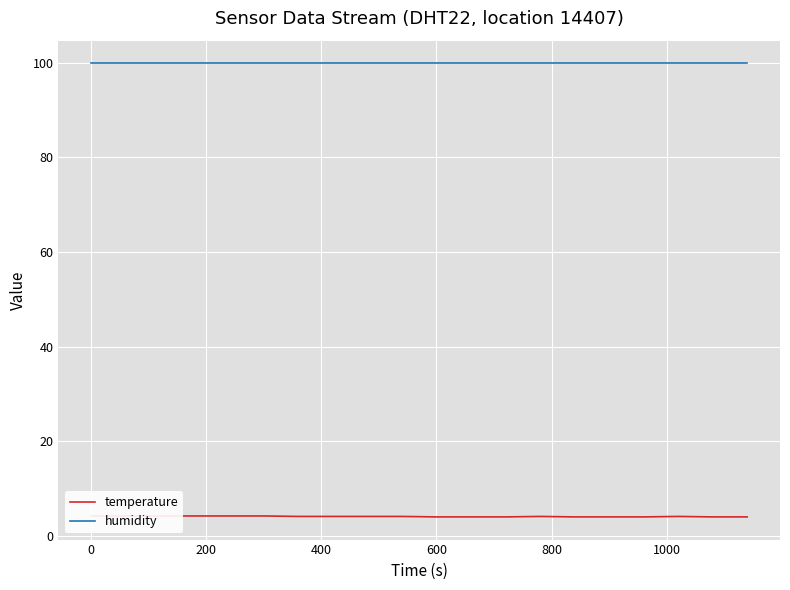

The temperature series shows 2.0 at 1200. True or false?

False